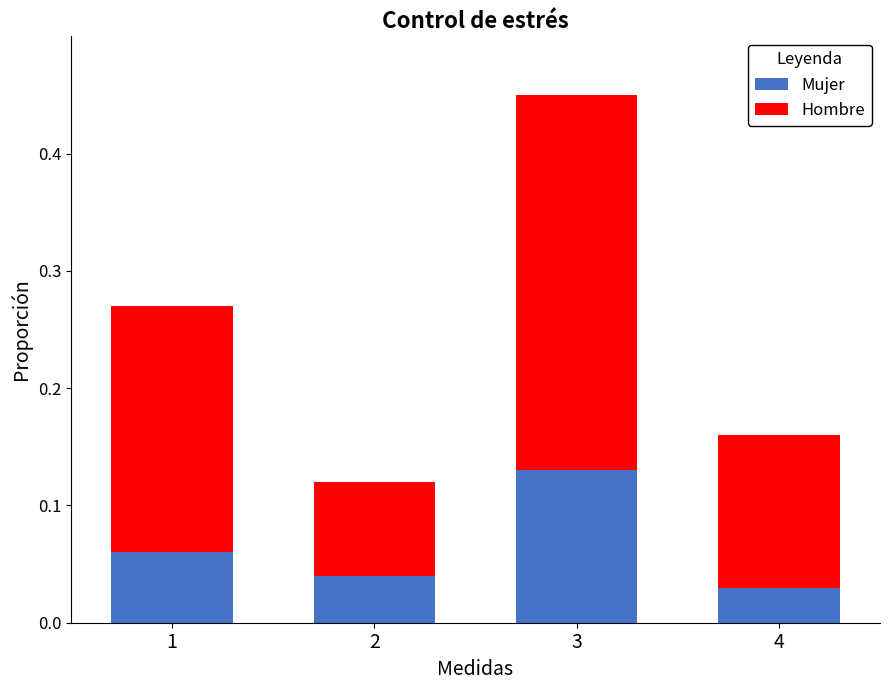

Where is Mujer nearest to the value 0?

4